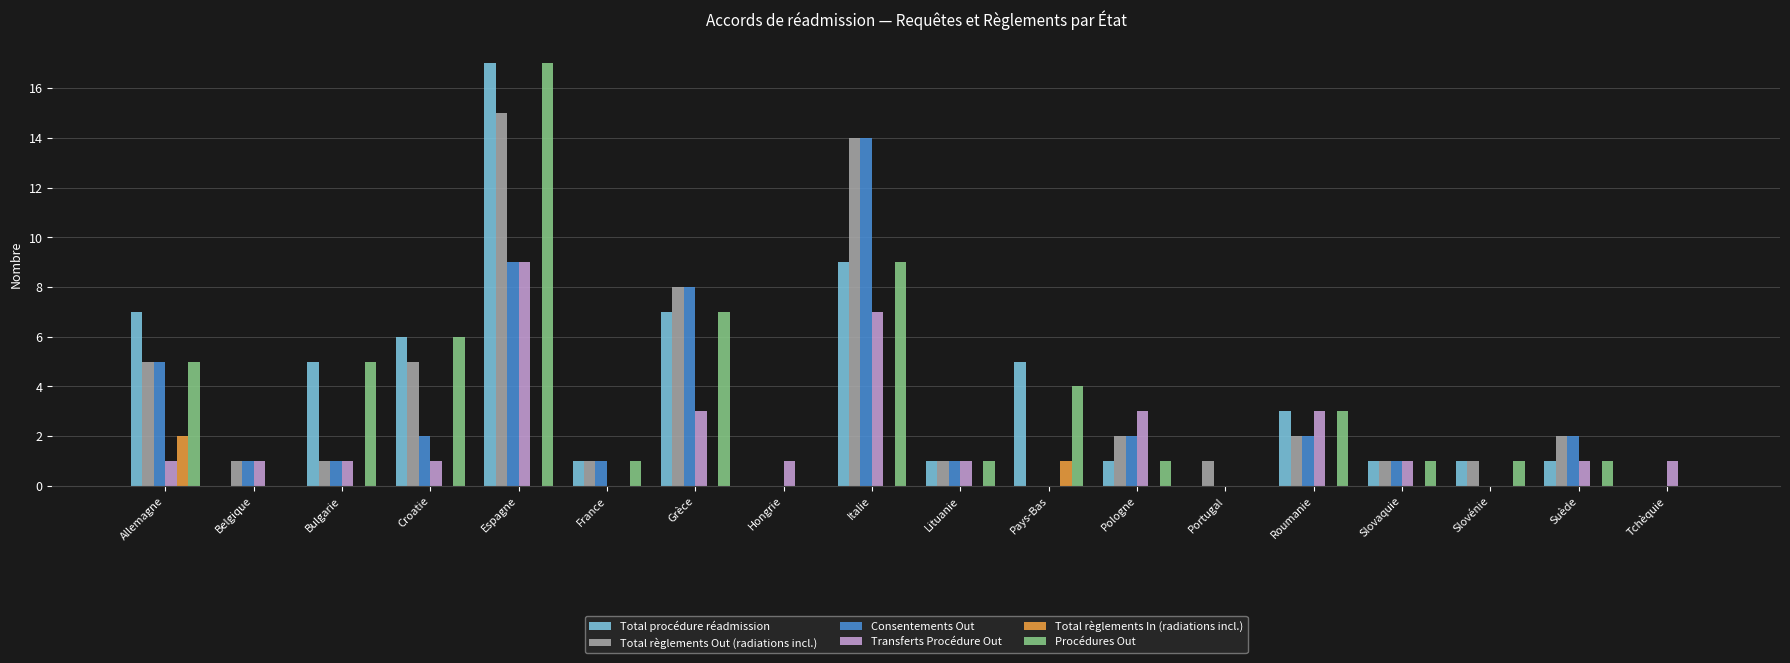

Reading left to right, what are all the values shown in this chart?

Total procédure réadmission: 7	0	5	6	17	1	7	0	9	1	5	1	0	3	1	1	1	0
Total règlements Out (radiations incl.): 5	1	1	5	15	1	8	0	14	1	0	2	1	2	1	1	2	0
Consentements Out: 5	1	1	2	9	1	8	0	14	1	0	2	0	2	1	0	2	0
Transferts Procédure Out: 1	1	1	1	9	0	3	1	7	1	0	3	0	3	1	0	1	1
Total règlements In (radiations incl.): 2	0	0	0	0	0	0	0	0	0	1	0	0	0	0	0	0	0
Procédures Out: 5	0	5	6	17	1	7	0	9	1	4	1	0	3	1	1	1	0